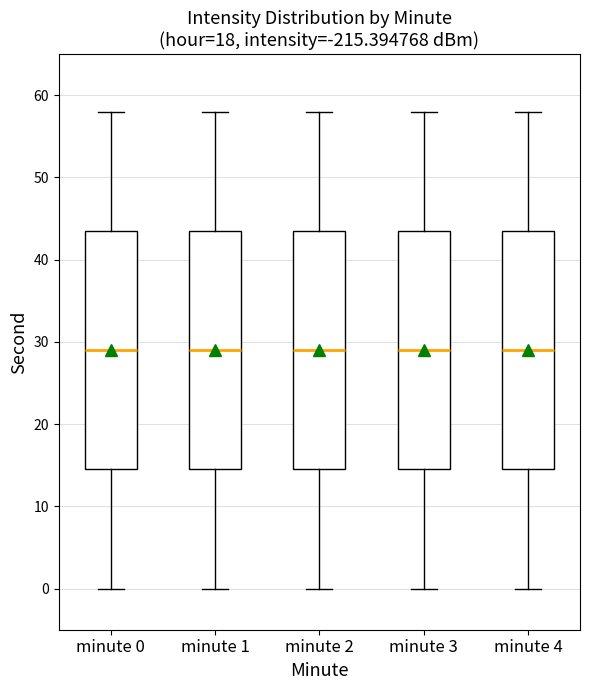

Reading left to right, read every box against the y-axis: the position of its median line, the range the box covers, and the ends of its whiskers. The values are not printed on the chart, so give them approximately, as read against the axis.

minute 0: median 29, box 15 to 44, whiskers 0 to 58
minute 1: median 29, box 15 to 44, whiskers 0 to 58
minute 2: median 29, box 15 to 44, whiskers 0 to 58
minute 3: median 29, box 15 to 44, whiskers 0 to 58
minute 4: median 29, box 15 to 44, whiskers 0 to 58